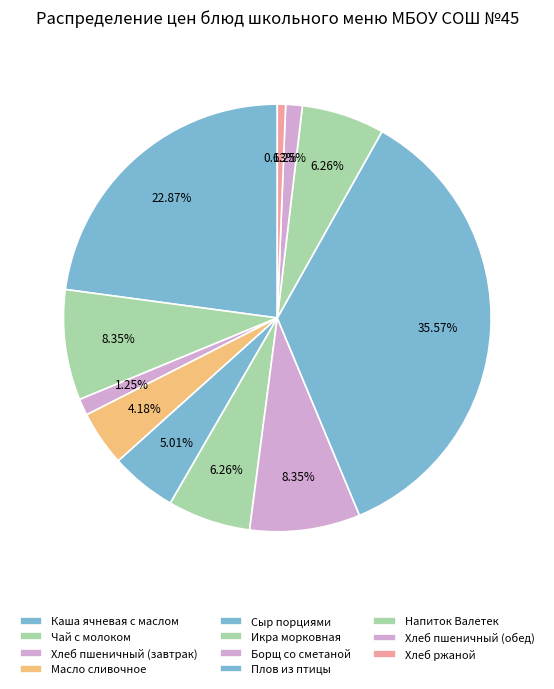

How many slices are in this pie chart?

11